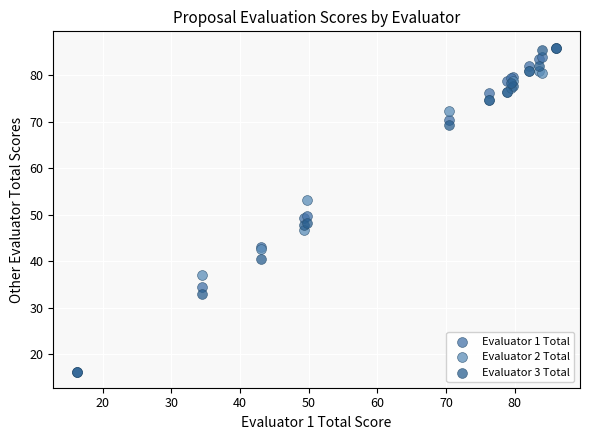

What are all the series names shown in the legend?

Evaluator 1 Total, Evaluator 2 Total, Evaluator 3 Total